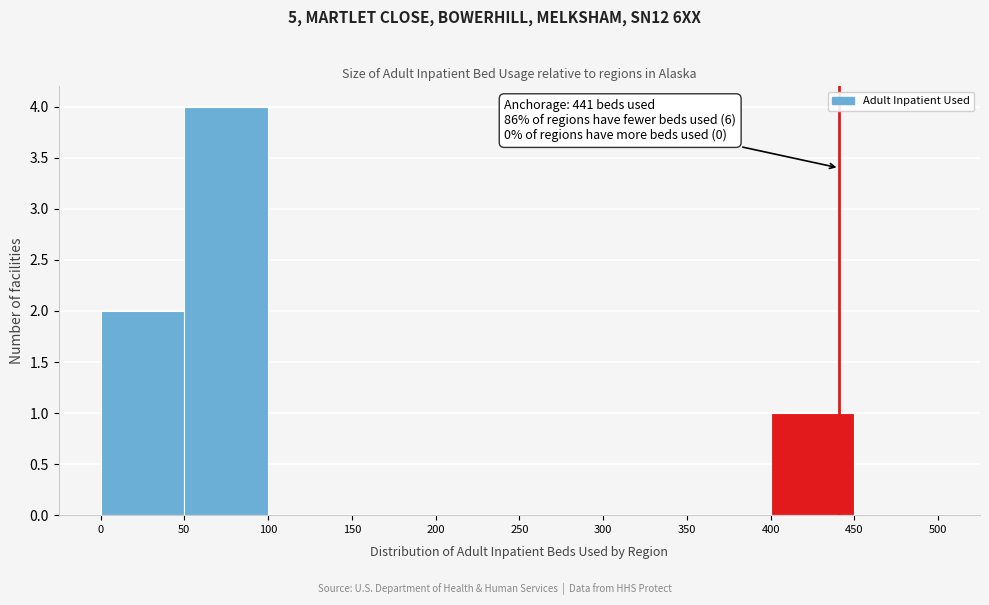

Over which range of the x-axis is the bar tallest?

50 to 100